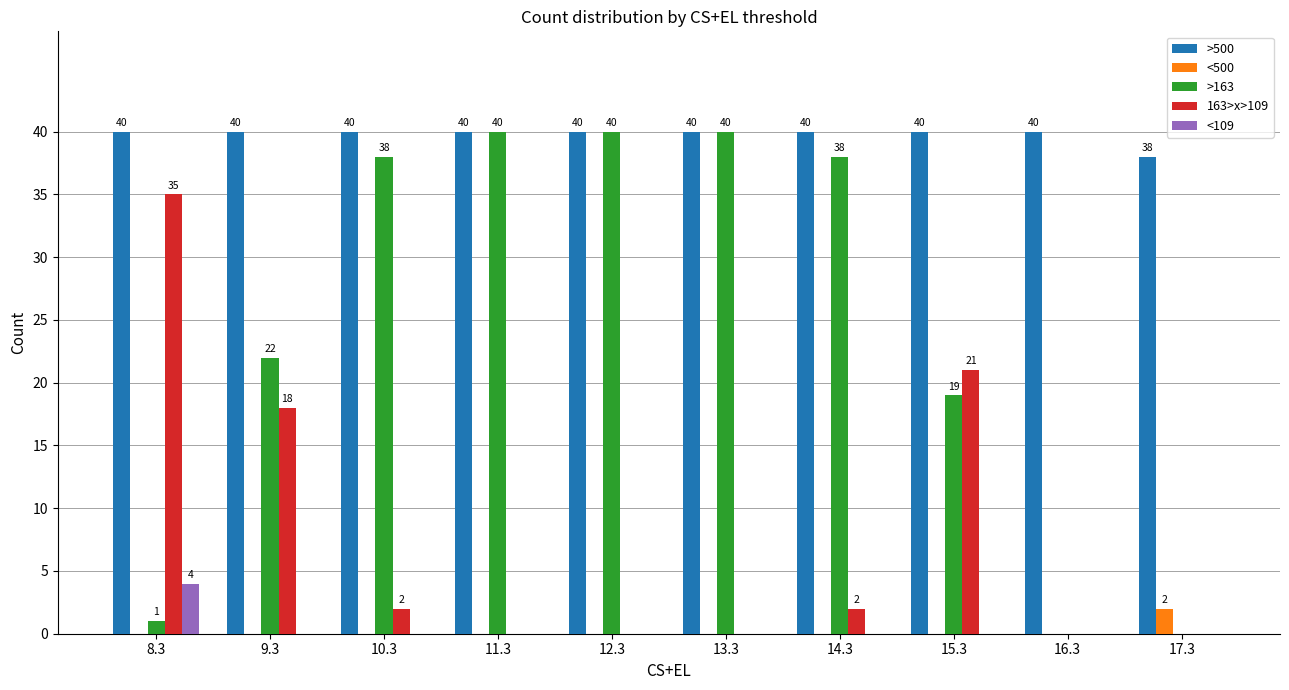

At which label does <109 reach its peak?

8.3